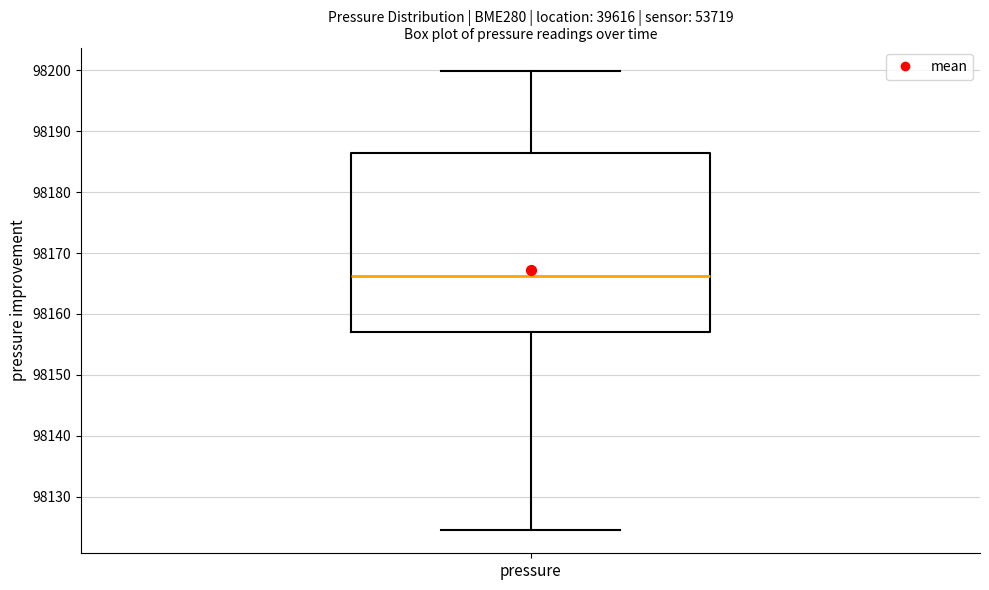

Read this box plot against the y-axis: the position of the median line, the range covered by the box, and the ends of both whiskers. The values are not printed on the chart, so give them approximately, as read against the axis.

median 98166, box 98157 to 98186, whiskers 98124 to 98200